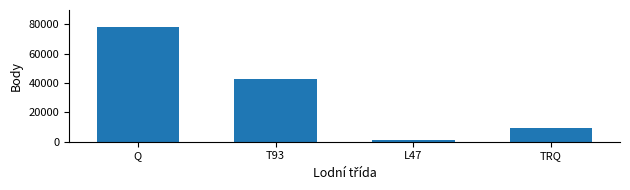

Rank the categories by value from highest to lowest.

Q, T93, TRQ, L47